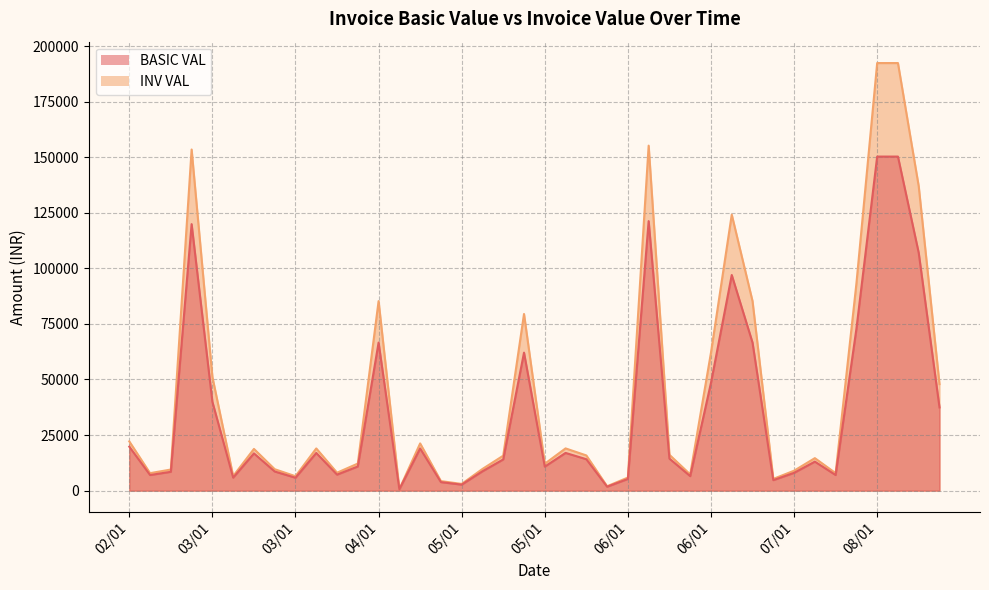

What are all the series names shown in the legend?

BASIC VAL, INV VAL